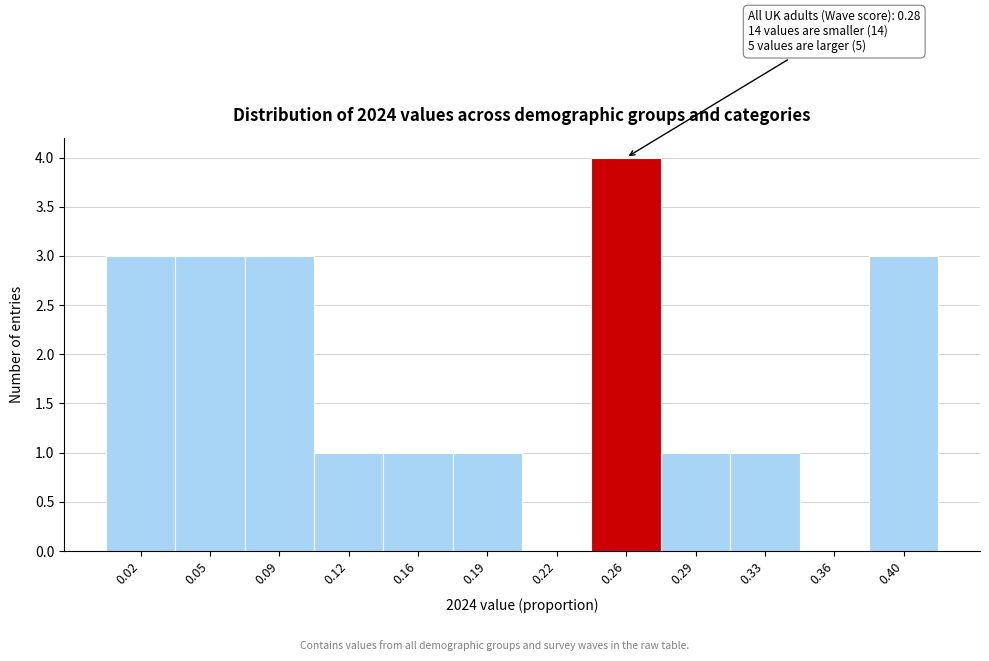

Reading left to right, extract all data points from this chart.

0.02=3	0.05=3	0.09=3	0.12=1	0.16=1	0.19=1	0.22=0	0.26=4	0.29=1	0.33=1	0.36=0	0.40=3